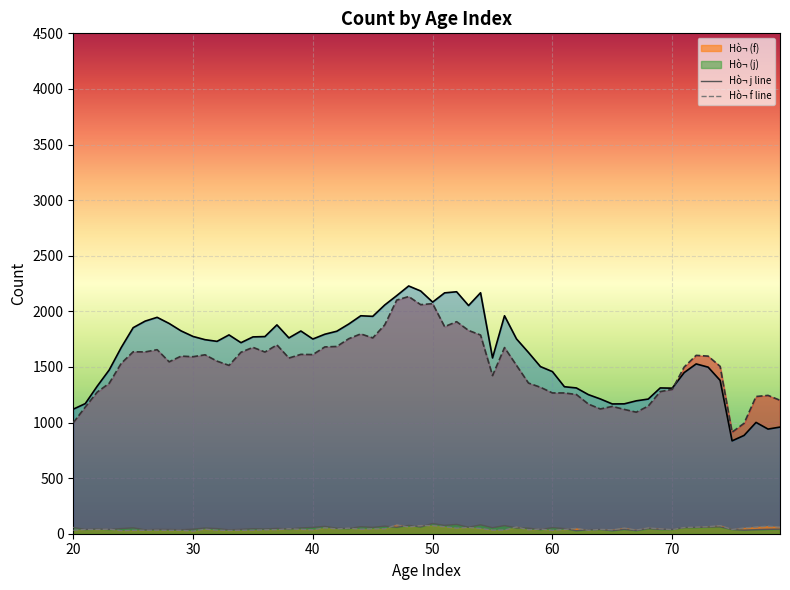

What is the sum of the Series A (j) values at 50 and 47?

4311